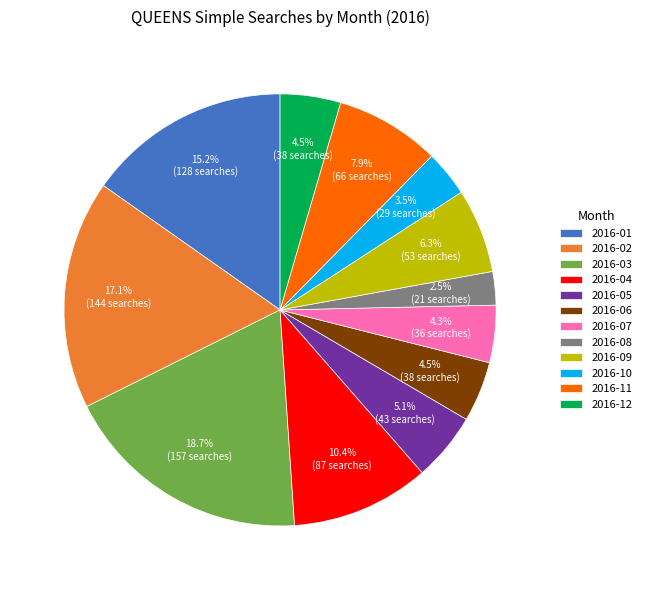

How many segments does this pie chart have?

12